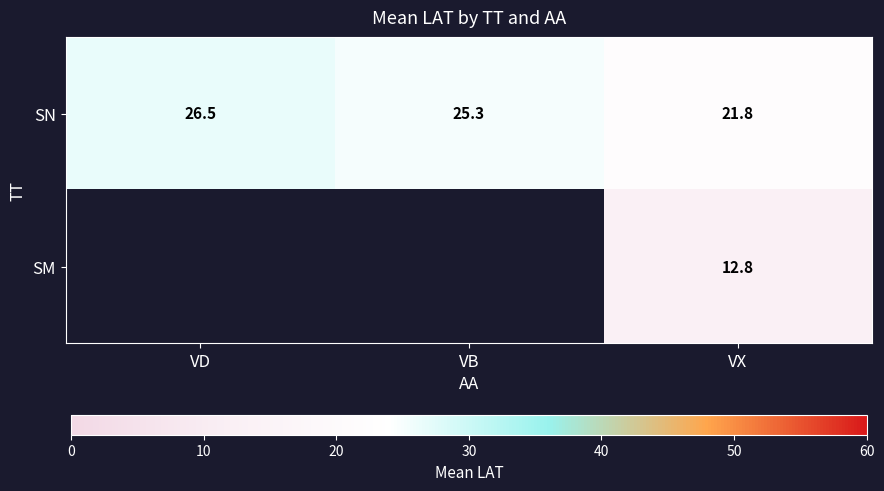

How many distinct data groups are displayed?

2